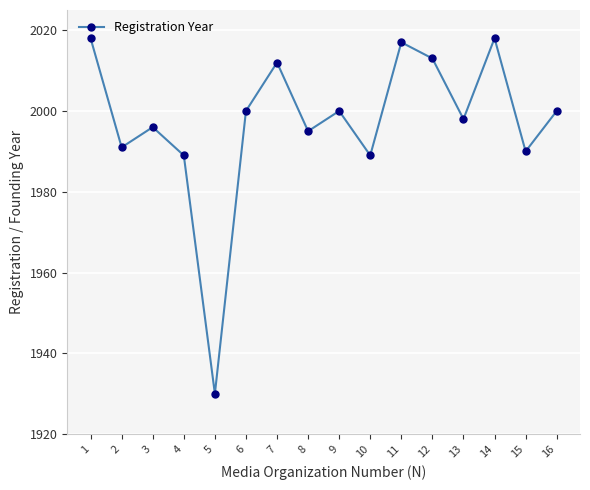

Count the number of categories in the chart.

16